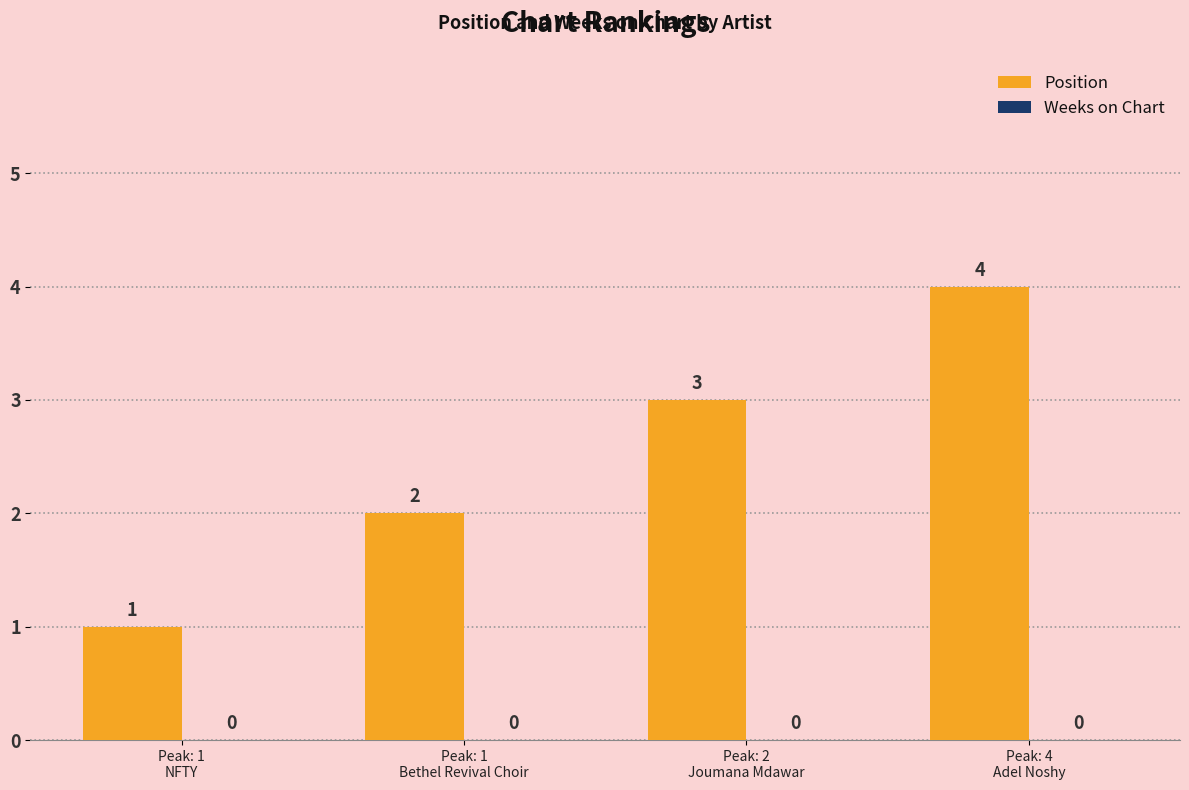

What is the greatest value displayed?

4